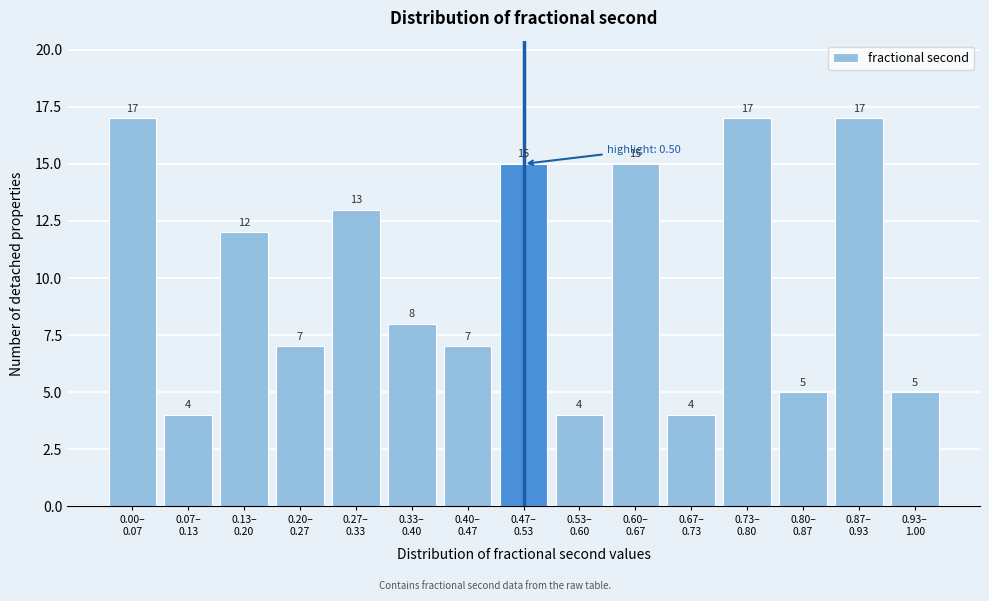

Reading left to right, transcribe all the data shown in this chart.

17	4	12	7	13	8	7	15	4	15	4	17	5	17	5